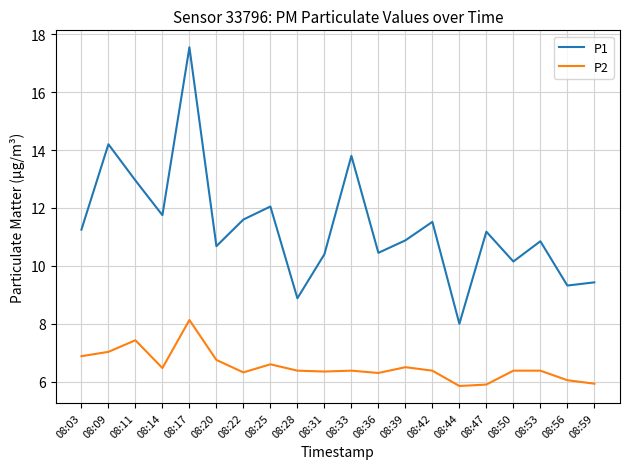

What is the spread (max minus min) of values at 08:59?

3.5